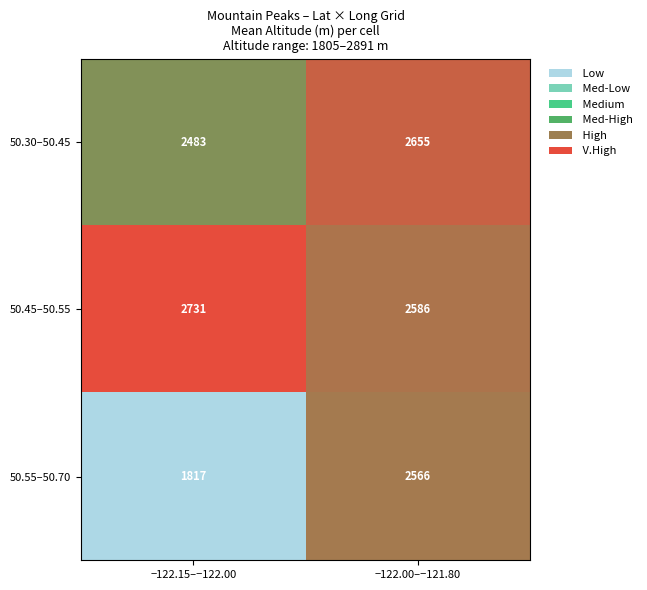

Which category has the highest value in the 50.30–50.45 series?

−122.00–−121.80